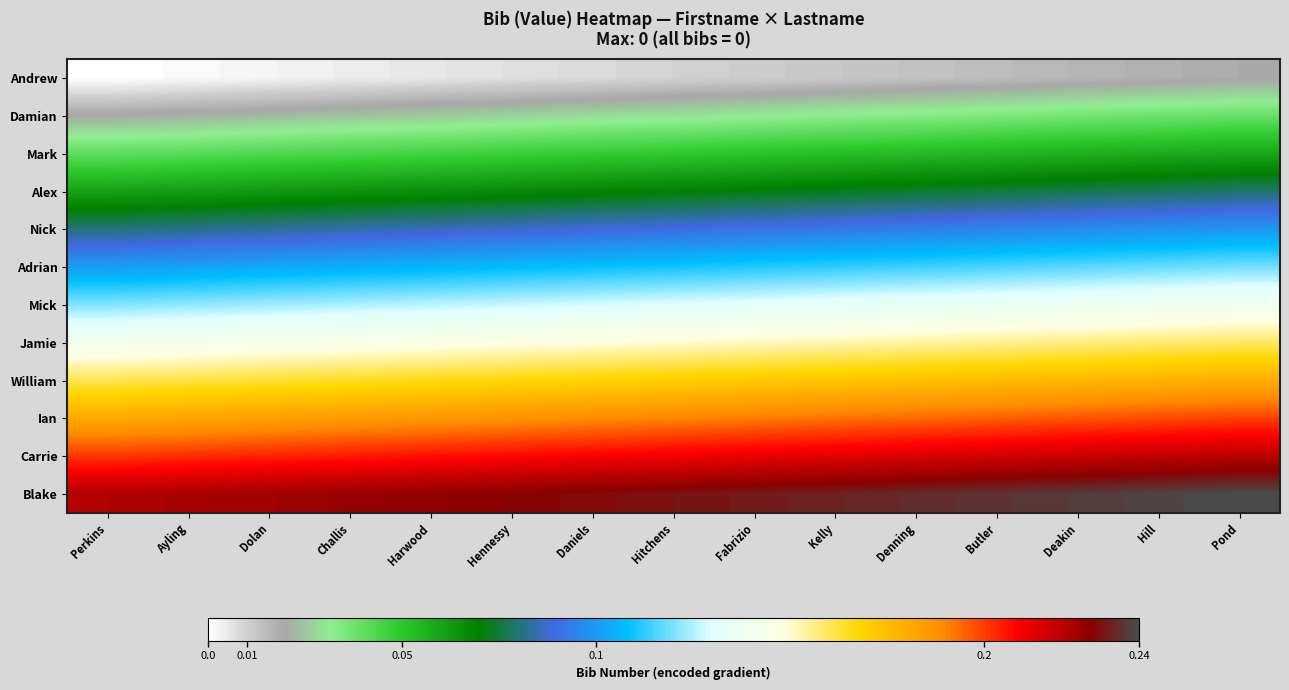

How many series are shown in this chart?

12